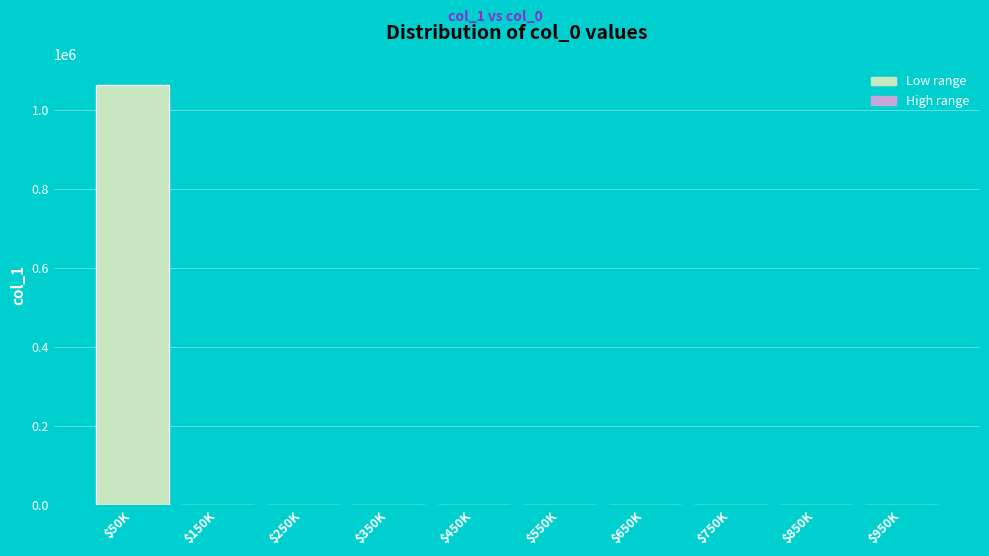

The value at $50K is 1064221.0. True or false?

True